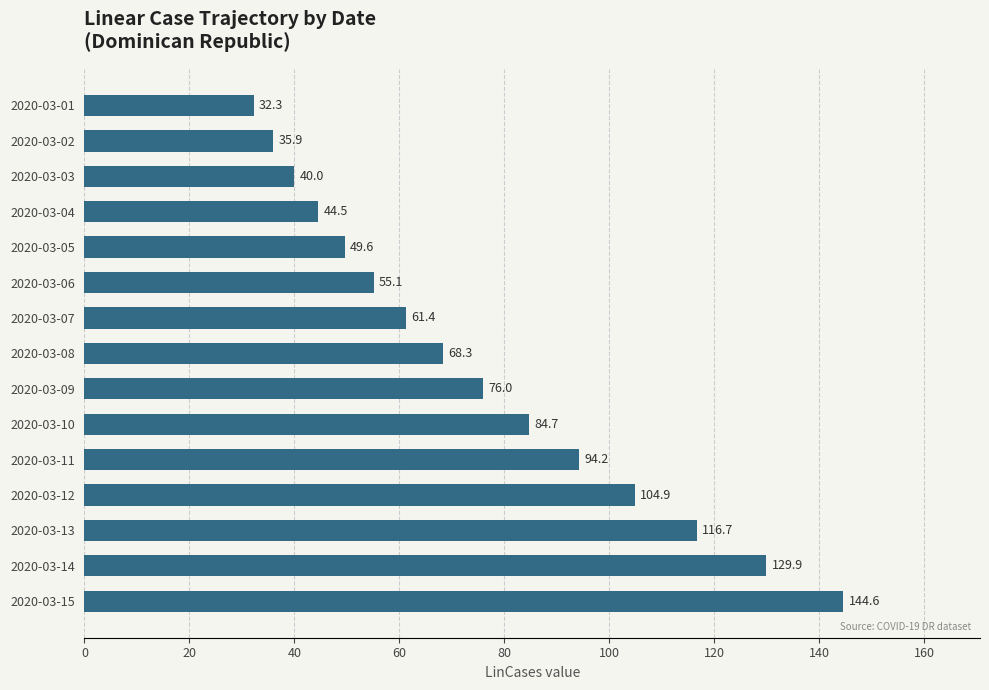

Rank the categories by value from lowest to highest.

2020-03-01, 2020-03-02, 2020-03-03, 2020-03-04, 2020-03-05, 2020-03-06, 2020-03-07, 2020-03-08, 2020-03-09, 2020-03-10, 2020-03-11, 2020-03-12, 2020-03-13, 2020-03-14, 2020-03-15